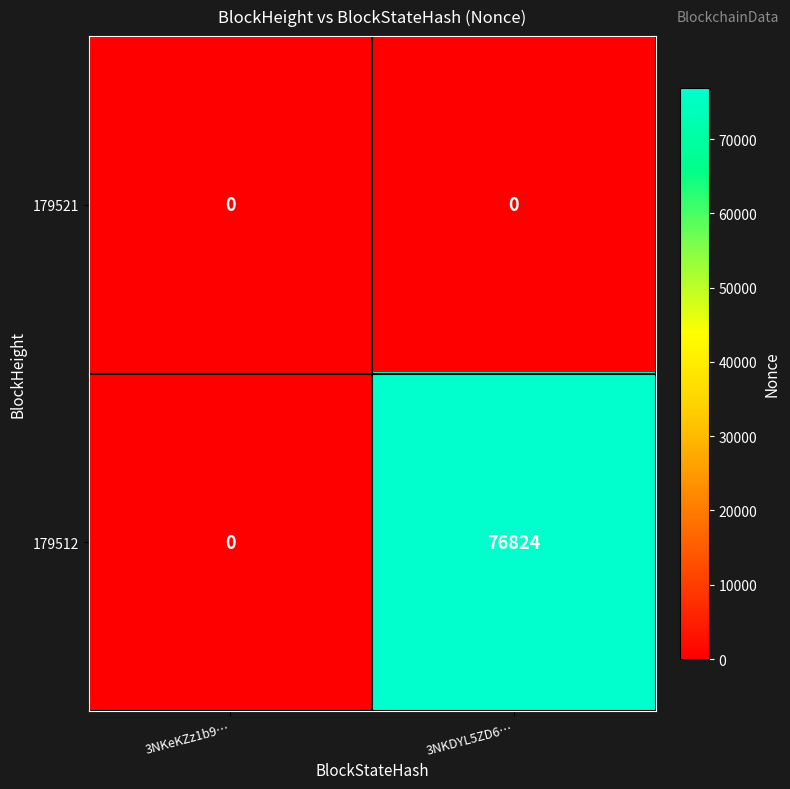

True or false: 179512 has a value of 23488 at 3NKeKZz1b9….

False